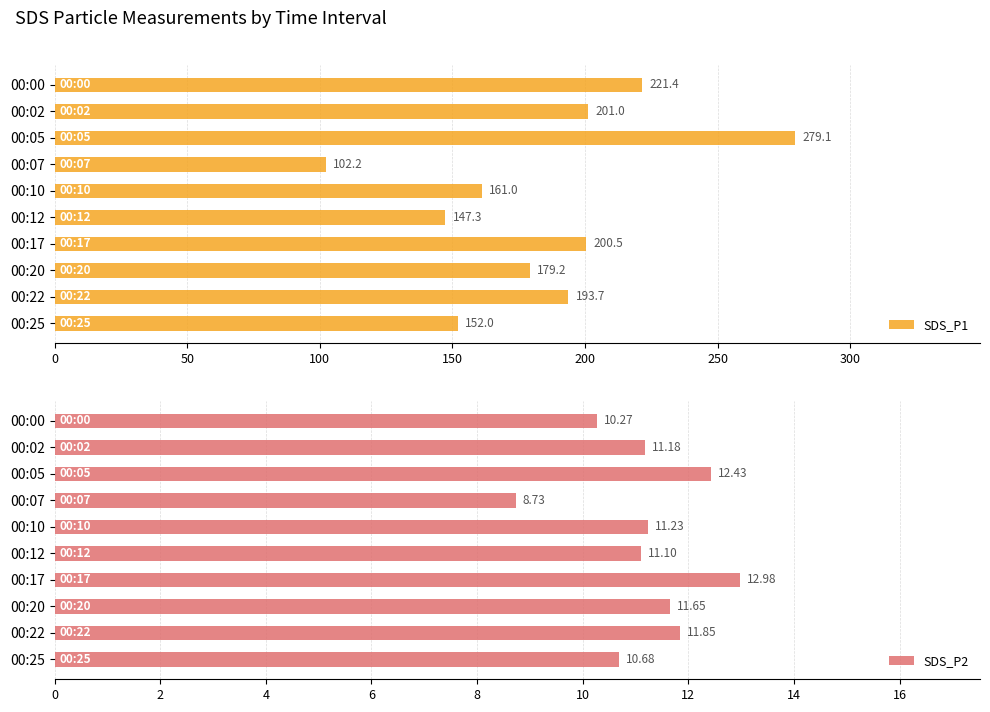

How many data points in SDS_P2 are above 11?

7